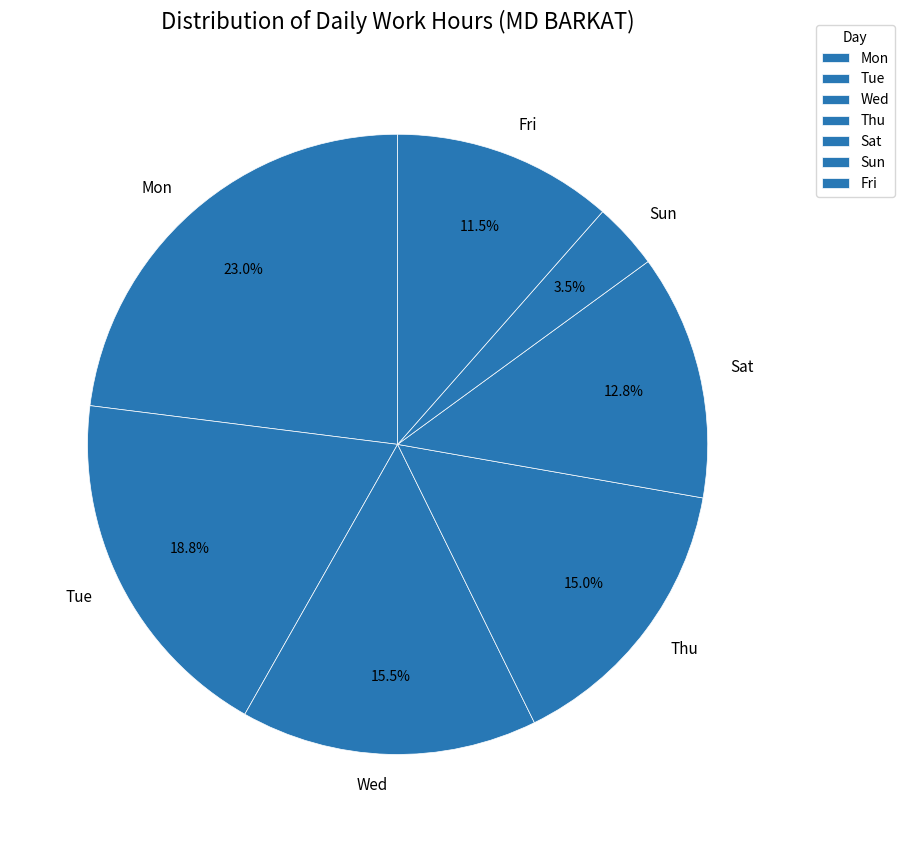

Rank the categories by value from highest to lowest.

Mon, Tue, Wed, Thu, Sat, Fri, Sun